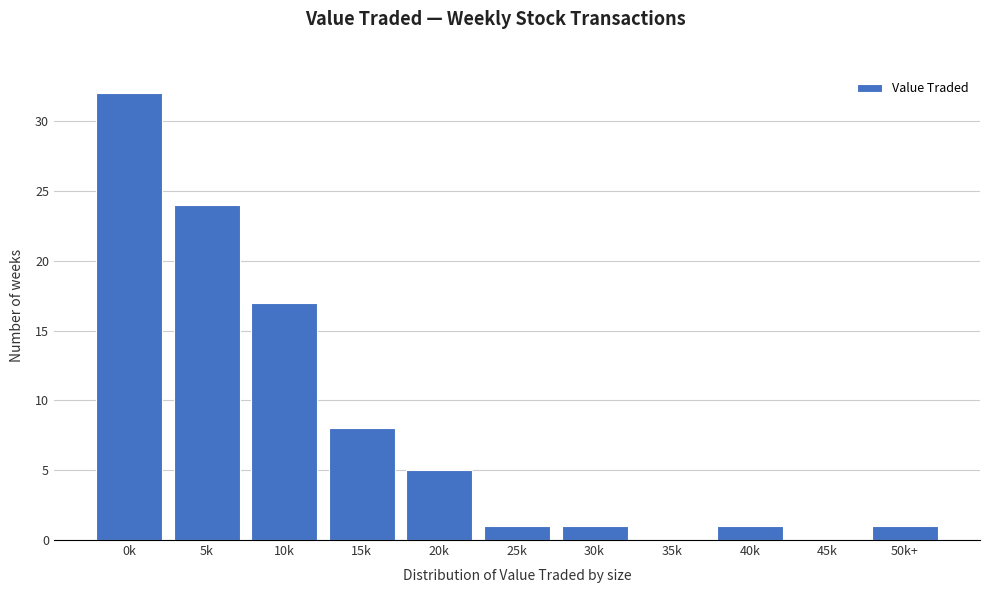

Reading left to right, list all the values displayed in this chart.

0k=32	5k=24	10k=17	15k=8	20k=5	25k=1	30k=1	35k=0	40k=1	45k=0	50k+=1